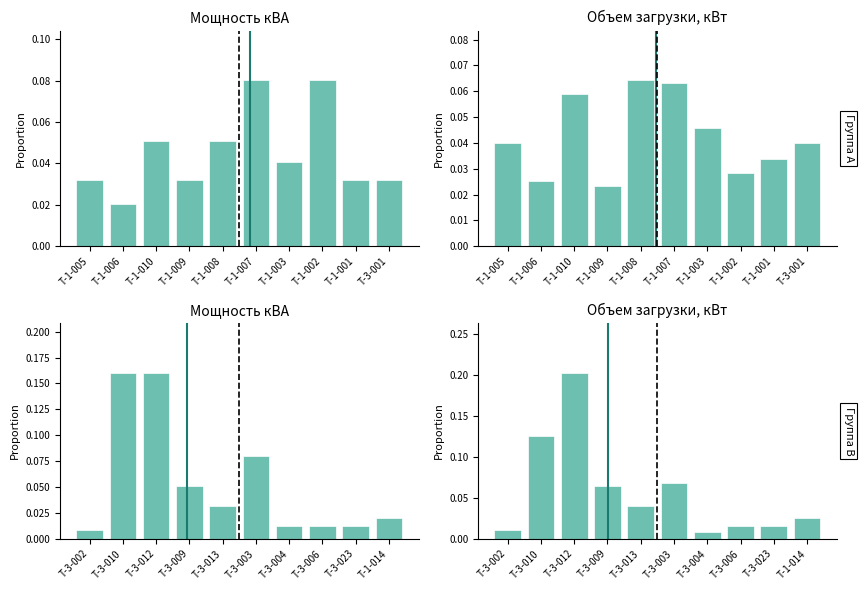

Are the bars horizontal?

No